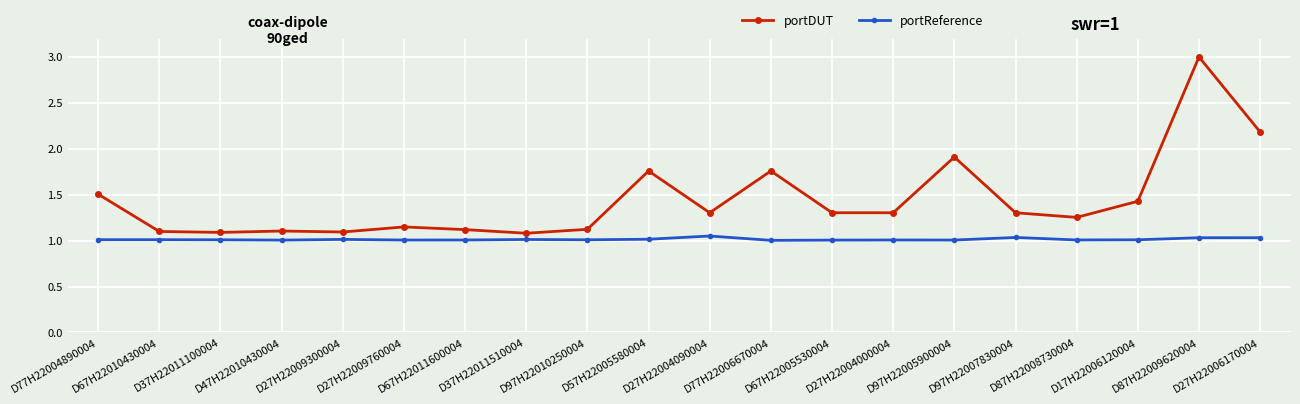

Which series has the widest spread of values?

portDUT